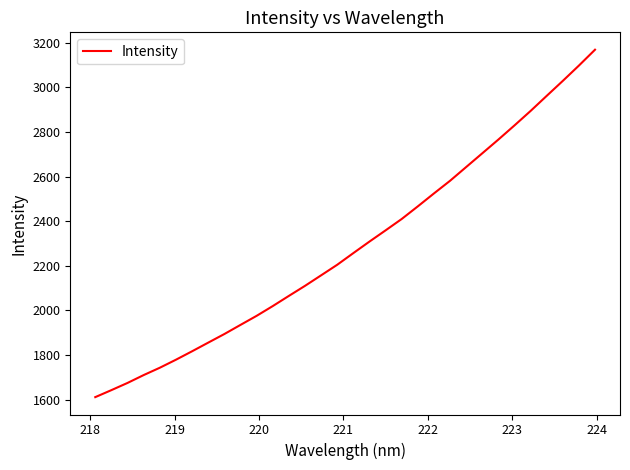

What is the difference between the maximum and second lowest values?

1527.0